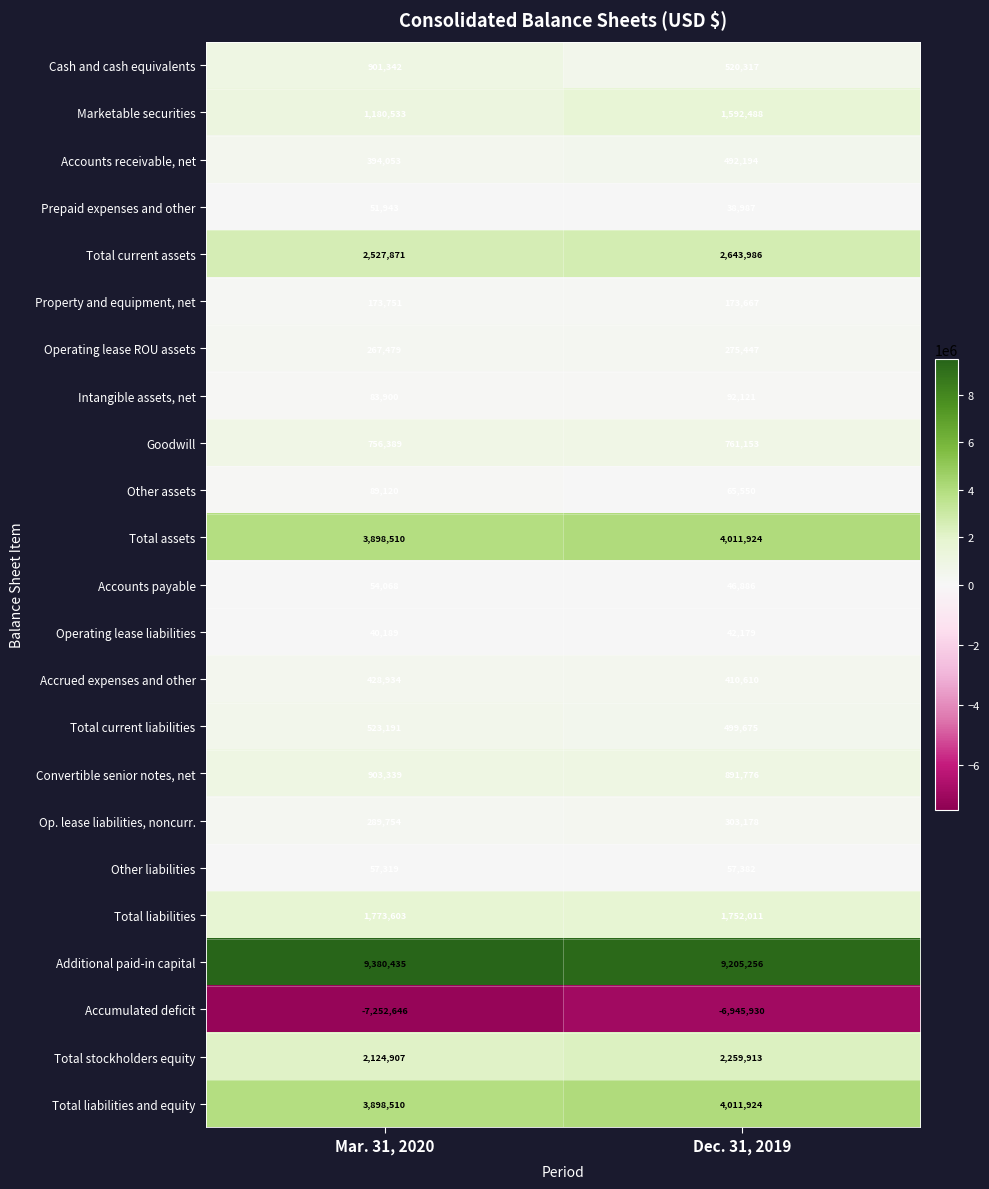

What is the sum of all Operating lease liabilities values?

82368